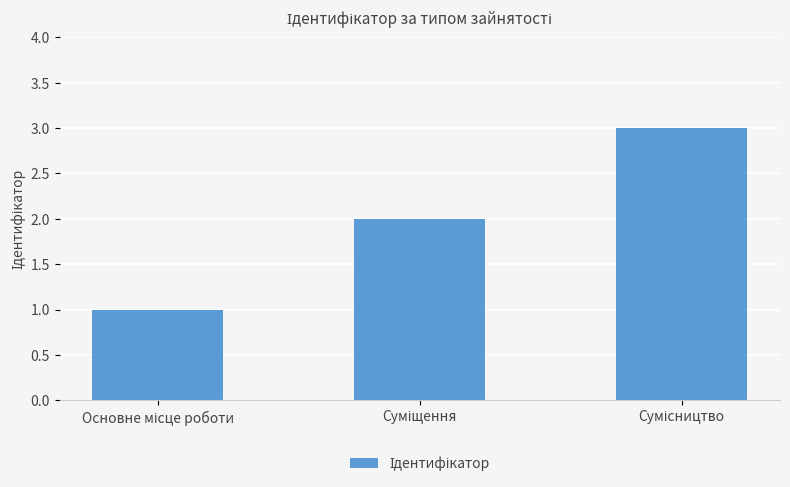

What is the greatest value displayed?

3